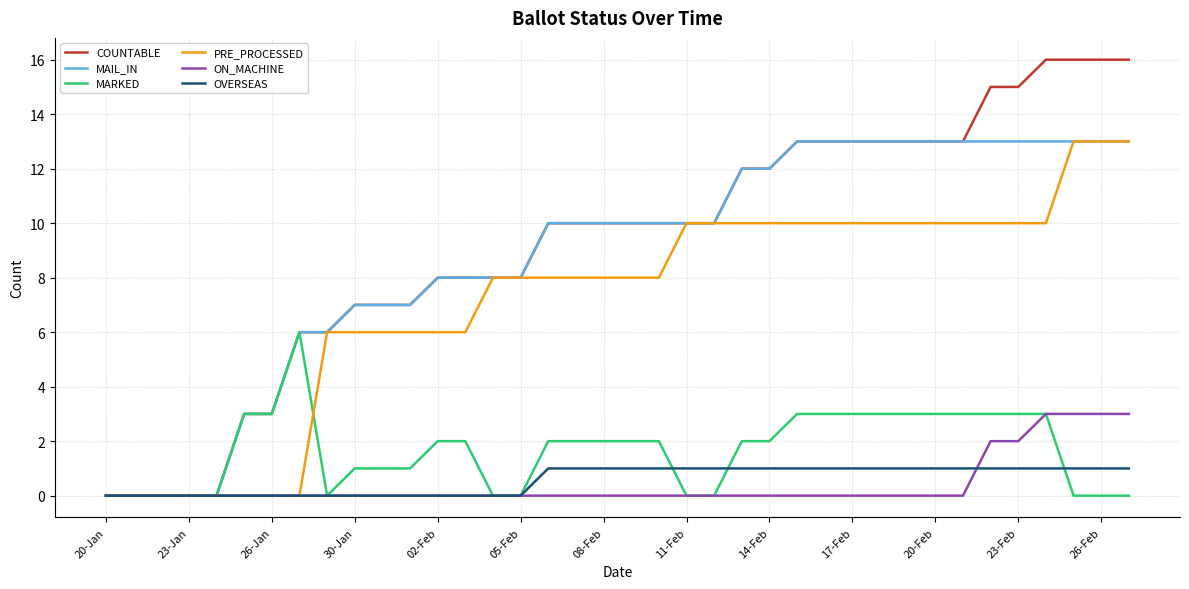

What is the maximum value shown in the chart?

16